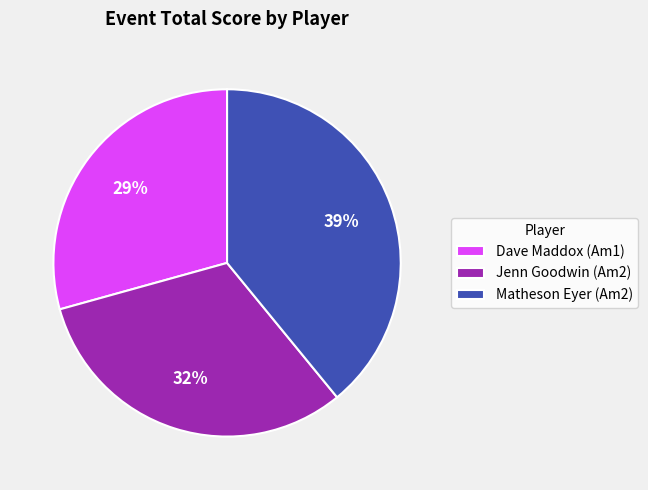

Is the sum of Matheson Eyer (Am2) and Dave Maddox (Am1) greater than half?

Yes